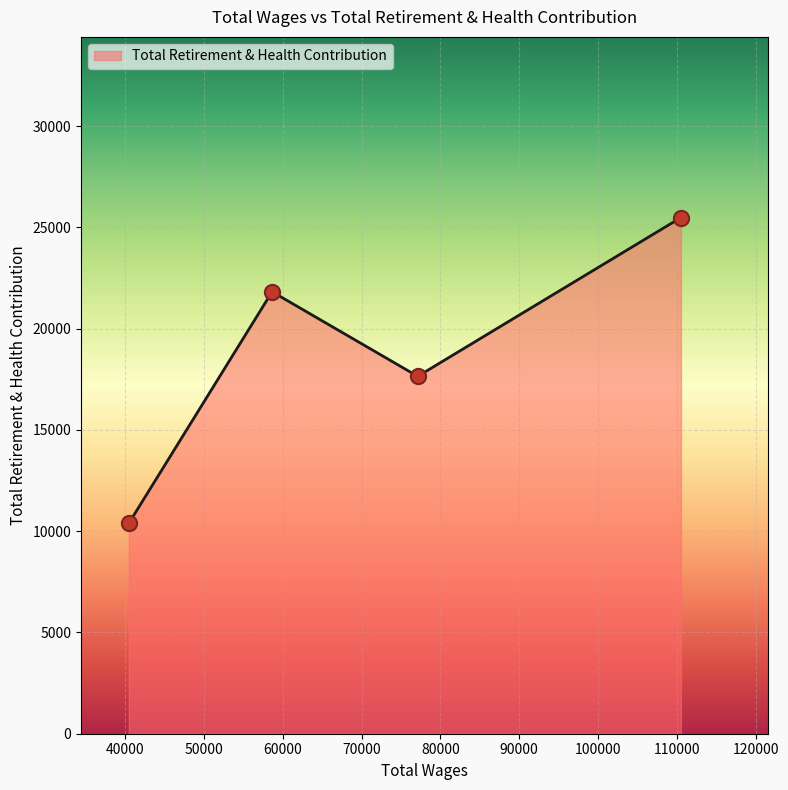

True or false: there are more than 2 points higher than both neighbors.

False